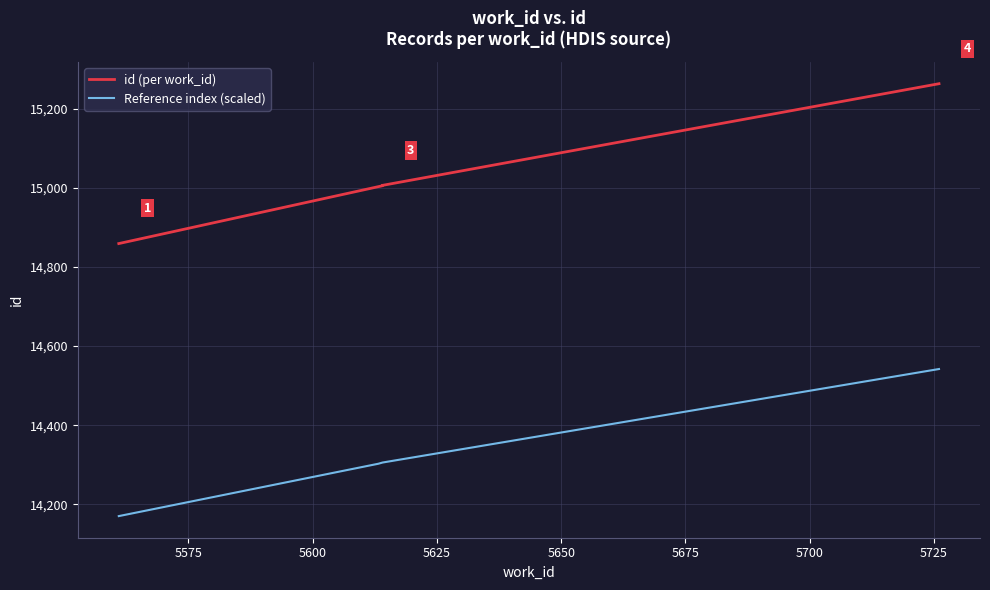

Where is the data nearest to the value 15061?

5614